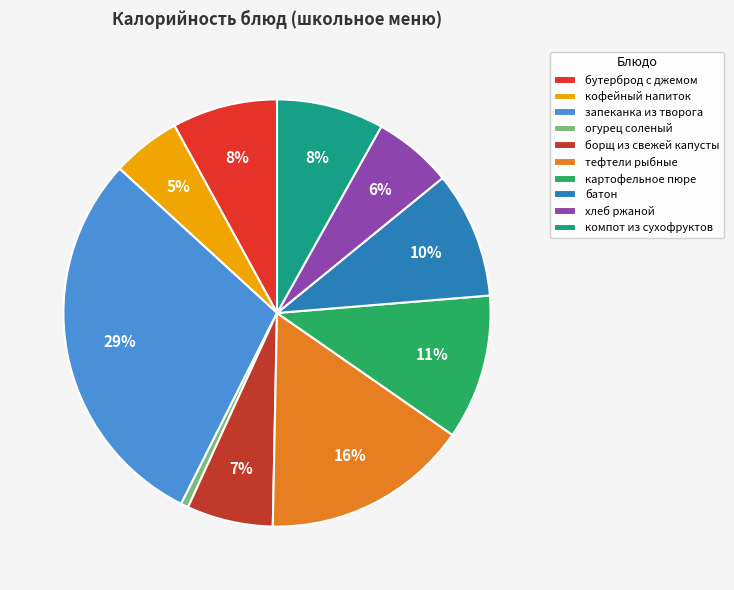

How many slices are in this pie chart?

10